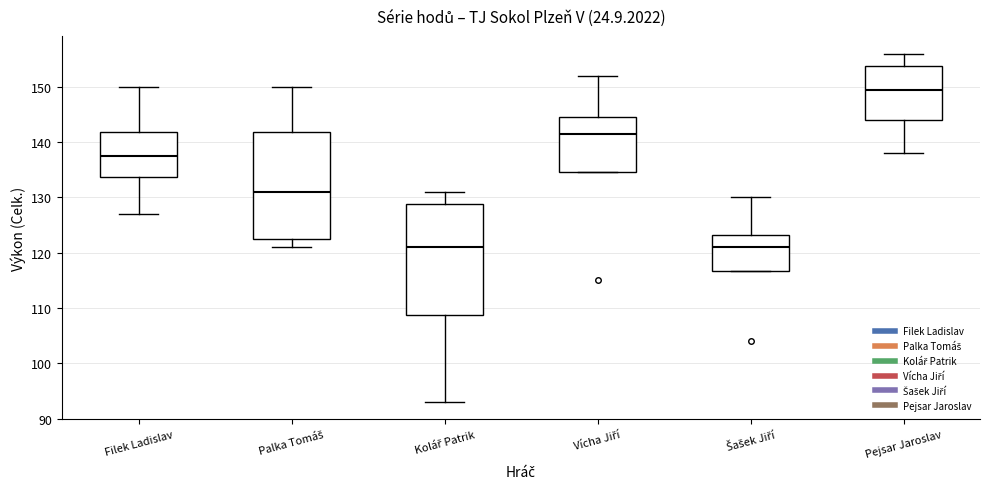

Reading left to right, read every box against the y-axis: the position of its median line, the range the box covers, and the ends of its whiskers. The values are not printed on the chart, so give them approximately, as read against the axis.

Filek Ladislav: median 138, box 134 to 142, whiskers 127 to 150
Palka Tomáš: median 131, box 123 to 142, whiskers 121 to 150
Kolář Patrik: median 121, box 109 to 129, whiskers 93 to 131
Vícha Jiří: median 142, box 135 to 145, whiskers 135 to 152
Šašek Jiří: median 121, box 117 to 123, whiskers 117 to 130
Pejsar Jaroslav: median 150, box 144 to 154, whiskers 138 to 156